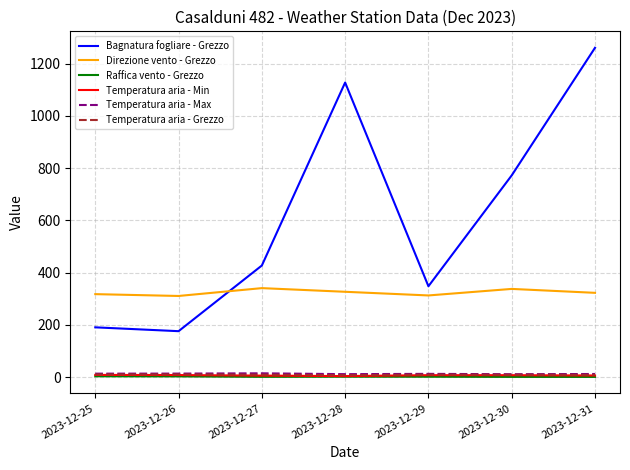

True or false: Bagnatura fogliare - Grezzo and Raffica vento - Grezzo intersect in this chart.

False